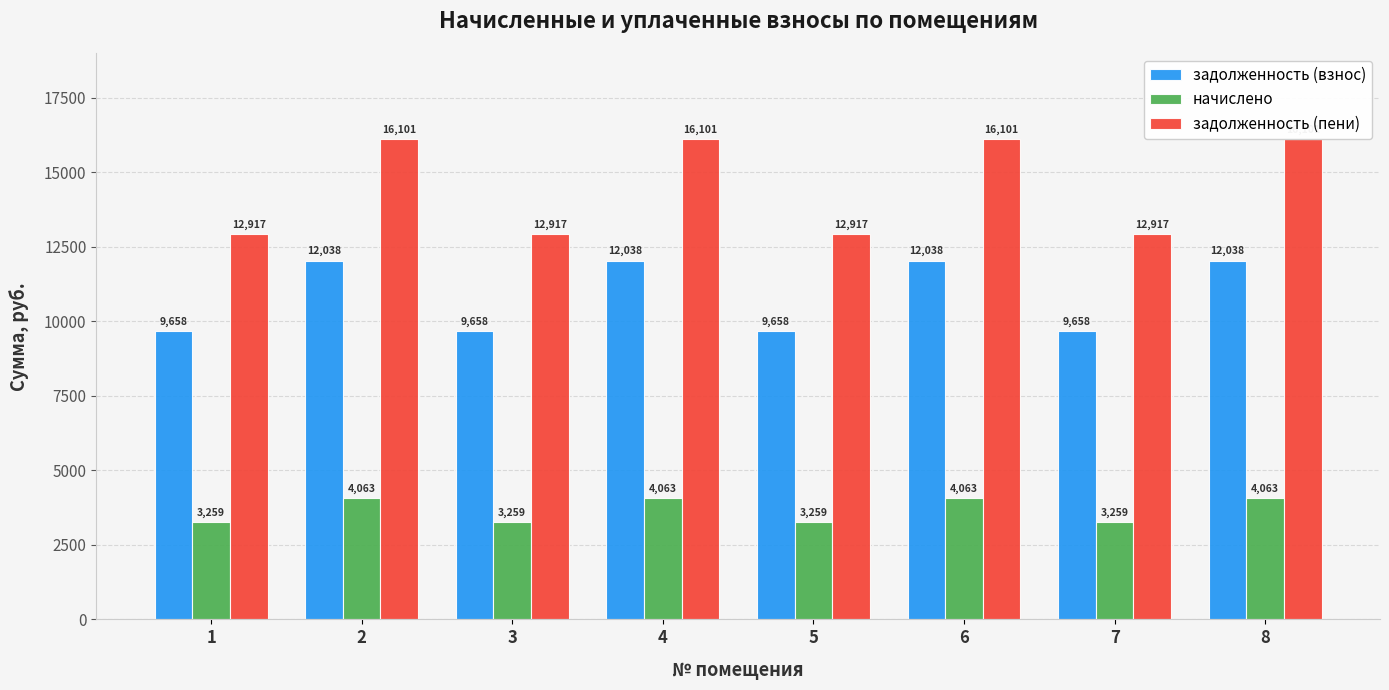

List the series in order of their peak value, highest first.

задолженность (пени), задолженность (взнос), начислено